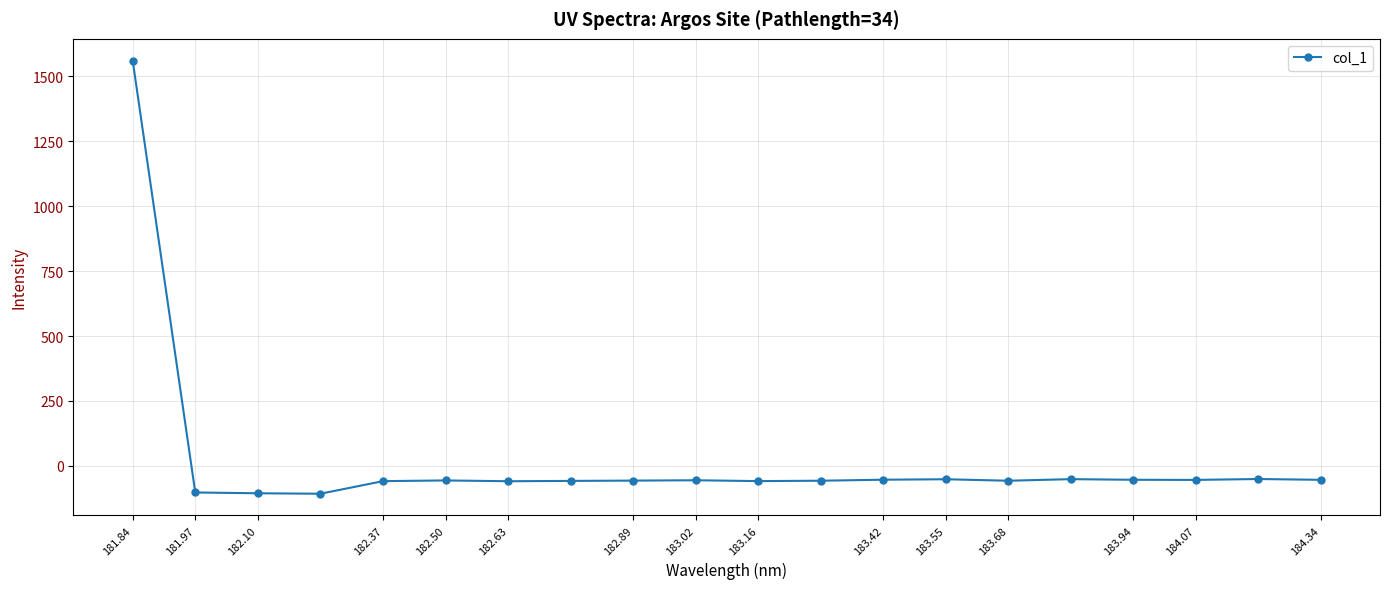

What is the value of the 7th point from the left?

-59.1